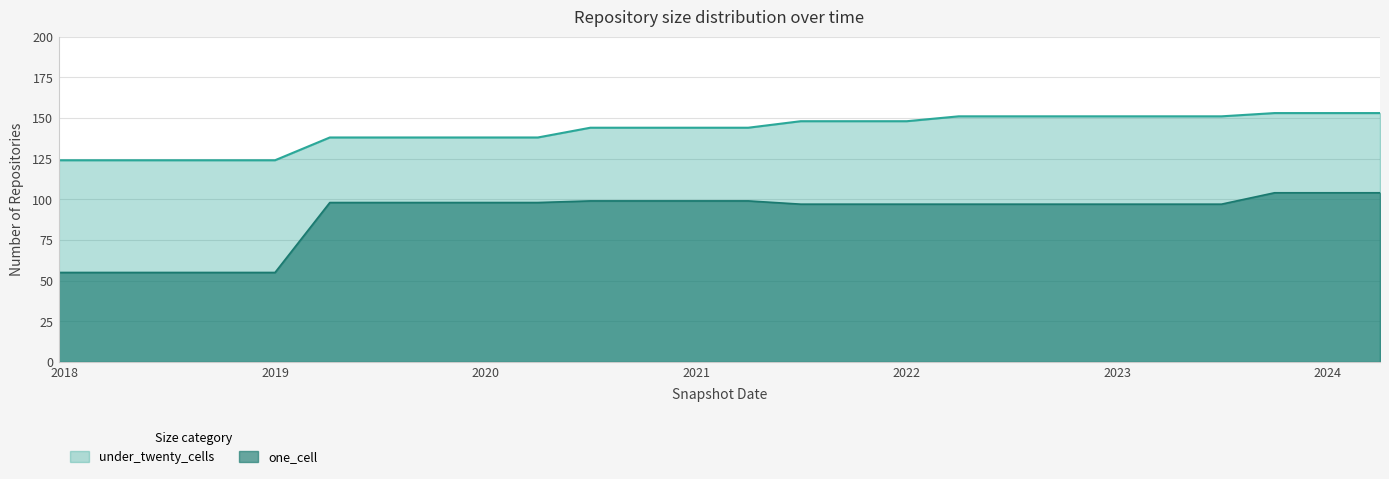

True or false: under_twenty_cells and one_cell intersect in this chart.

False